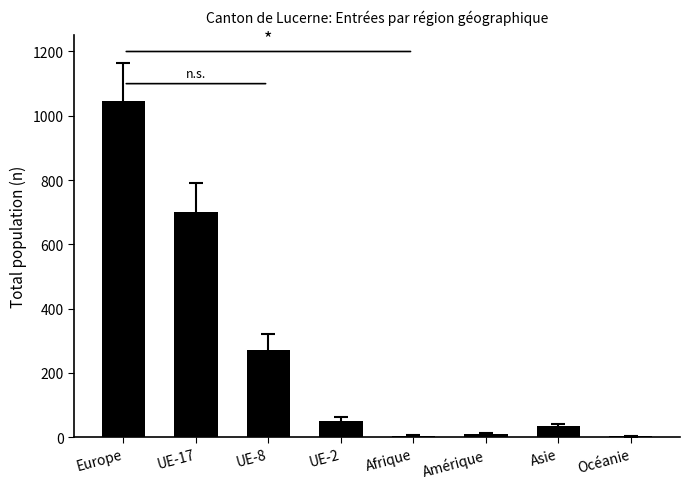

What is the ratio of the value at Europe to the value at UE-2?

20.1